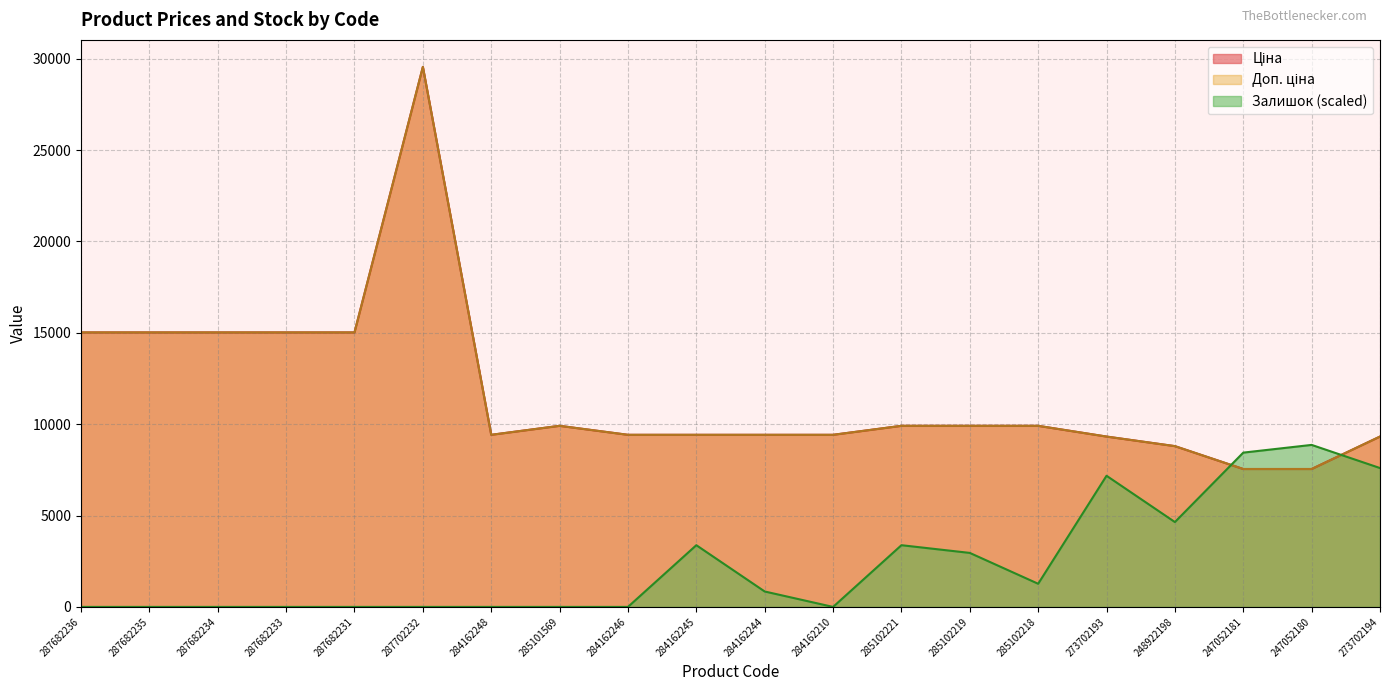

True or false: Ціна and Доп. ціна cross at least once.

False